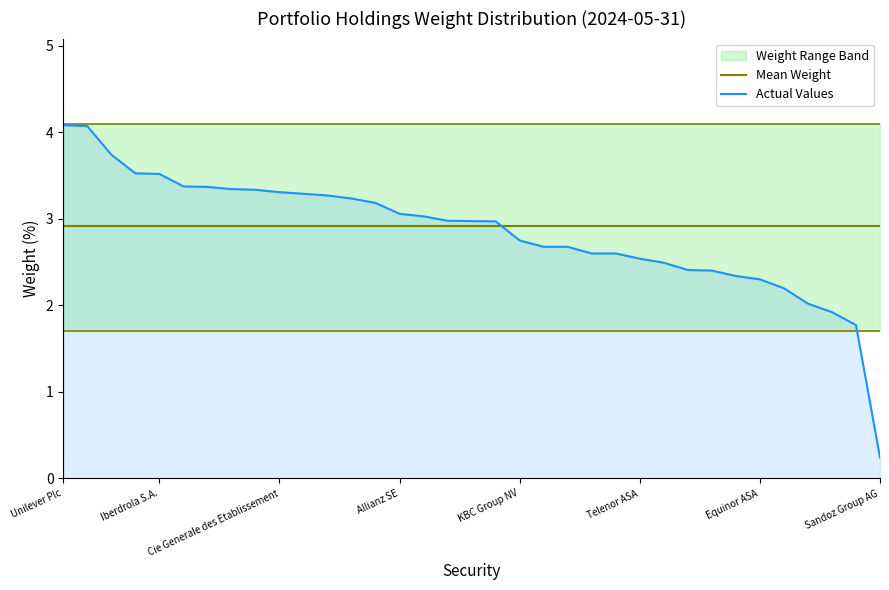

Reading left to right, extract all data points from this chart.

Mean Weight: 2.9	2.9	2.9	2.9	2.9	2.9	2.9	2.9	2.9	2.9	2.9	2.9	2.9	2.9	2.9	2.9	2.9	2.9	2.9	2.9	2.9	2.9	2.9	2.9	2.9	2.9	2.9	2.9	2.9	2.9	2.9	2.9	2.9	2.9	2.9
Actual Values: 4.1	4.1	3.7	3.5	3.5	3.4	3.4	3.3	3.3	3.3	3.3	3.3	3.2	3.2	3.1	3.0	3.0	3.0	3.0	2.8	2.7	2.7	2.6	2.6	2.5	2.5	2.4	2.4	2.3	2.3	2.2	2.0	1.9	1.8	0.2